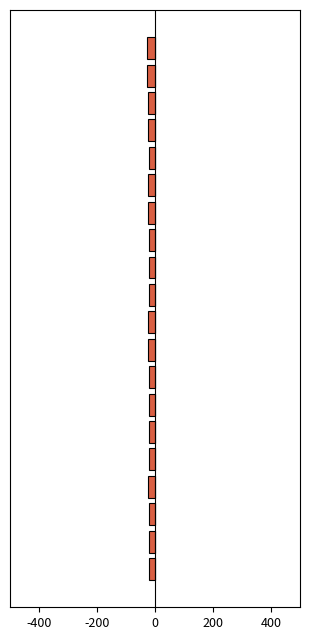

What is the maximum value shown in the chart?

-20.4